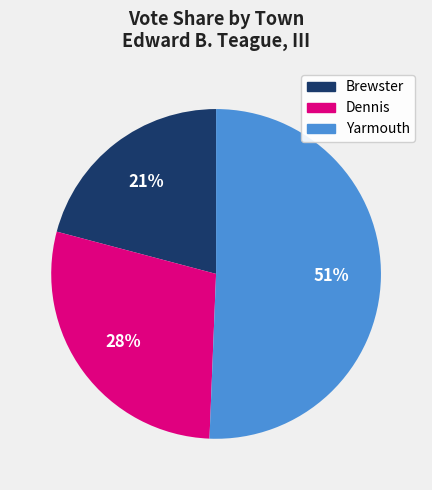

Between Brewster and Yarmouth, which is larger?

Yarmouth